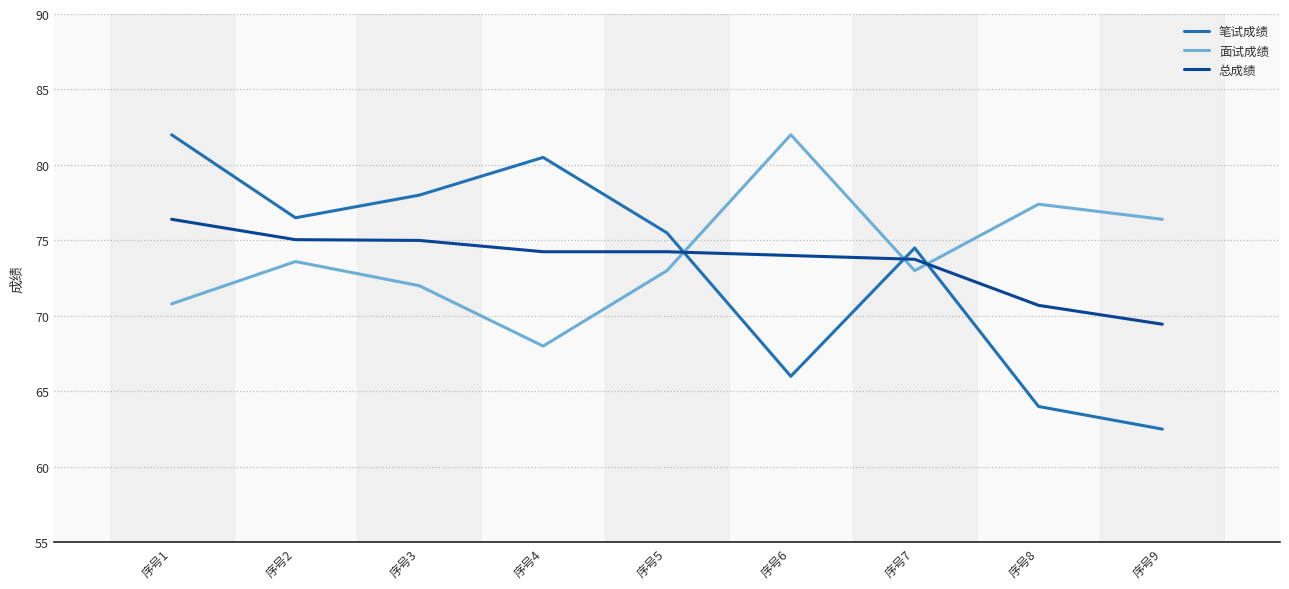

Is it true that 总成绩 equals 74.2 at 序号4?

True